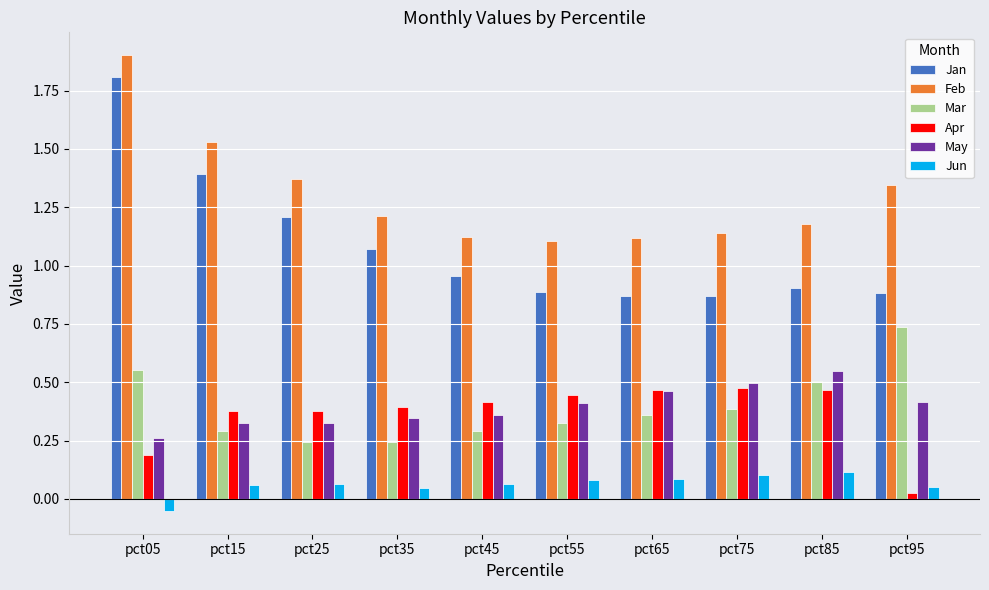

Which label corresponds to the largest value in the chart?

pct05